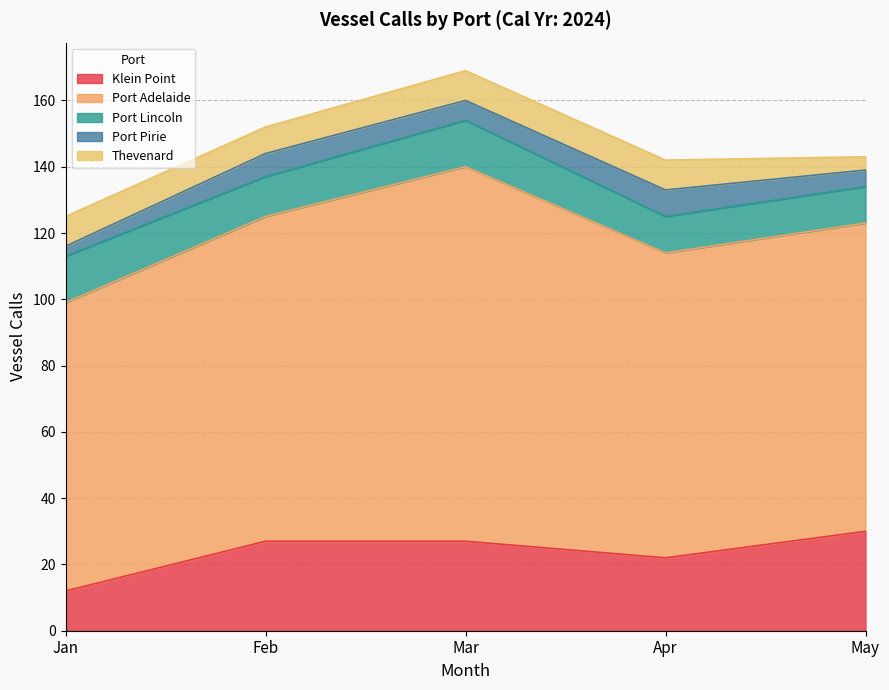

Reading right to left, transcribe all the data shown in this chart.

Klein Point: May=30	Apr=22	Mar=27	Feb=27	Jan=12
Port Adelaide: May=93	Apr=92	Mar=113	Feb=98	Jan=87
Port Lincoln: May=11	Apr=11	Mar=14	Feb=12	Jan=14
Port Pirie: May=5	Apr=8	Mar=6	Feb=7	Jan=3
Thevenard: May=4	Apr=9	Mar=9	Feb=8	Jan=9